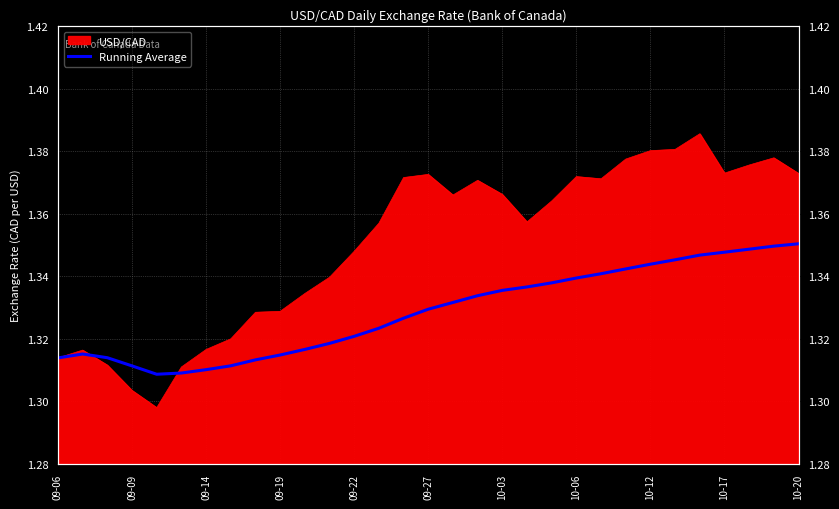

Does the chart have visible grid lines?

Yes